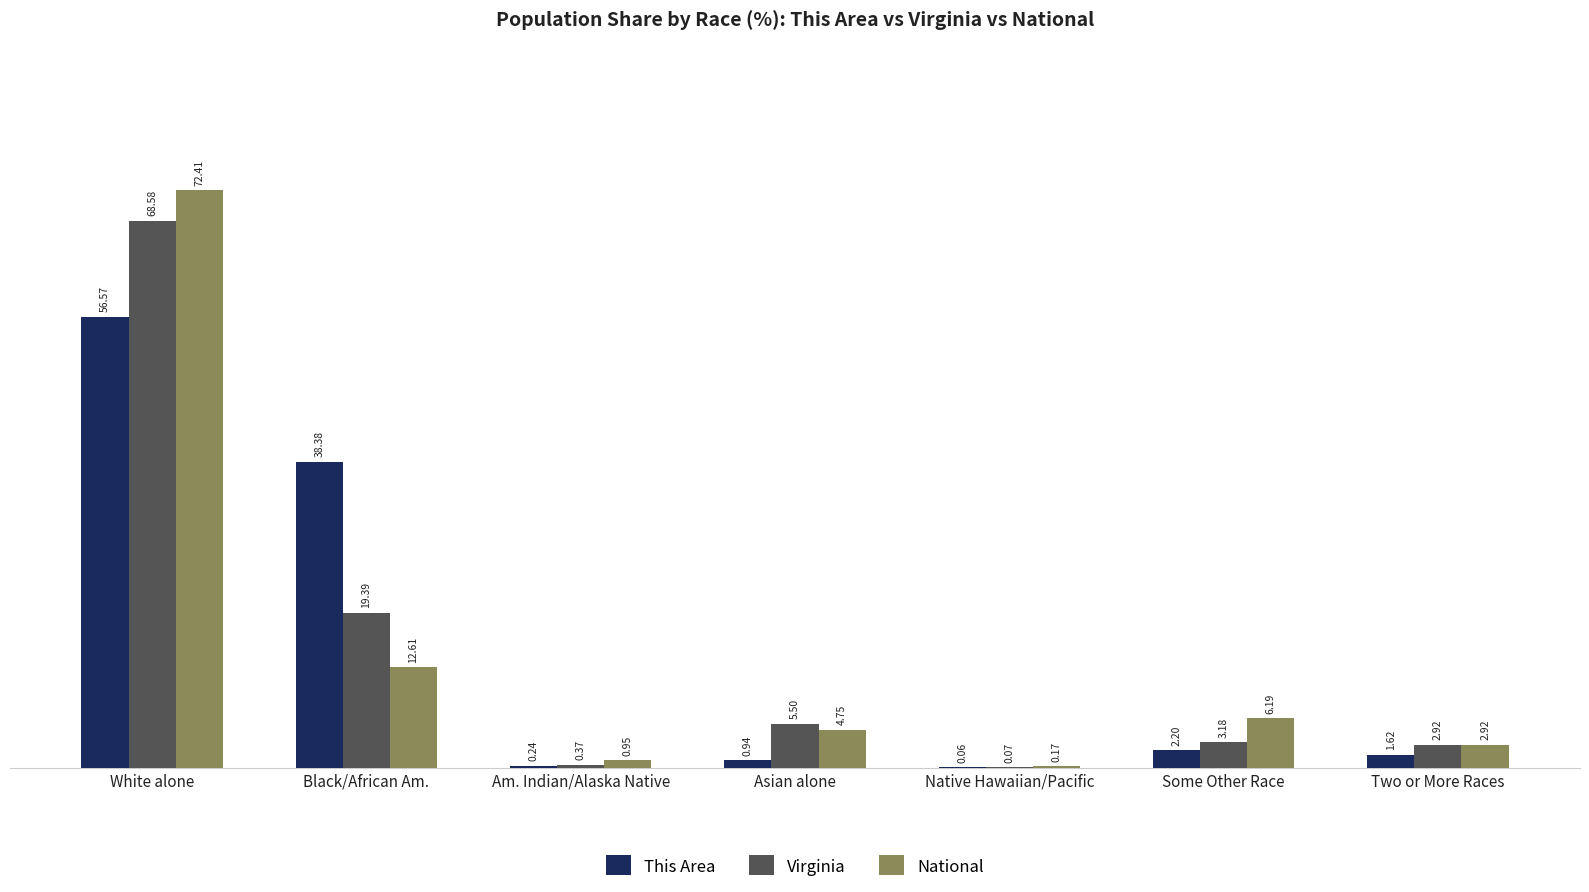

What are all the series names shown in the legend?

This Area, Virginia, National